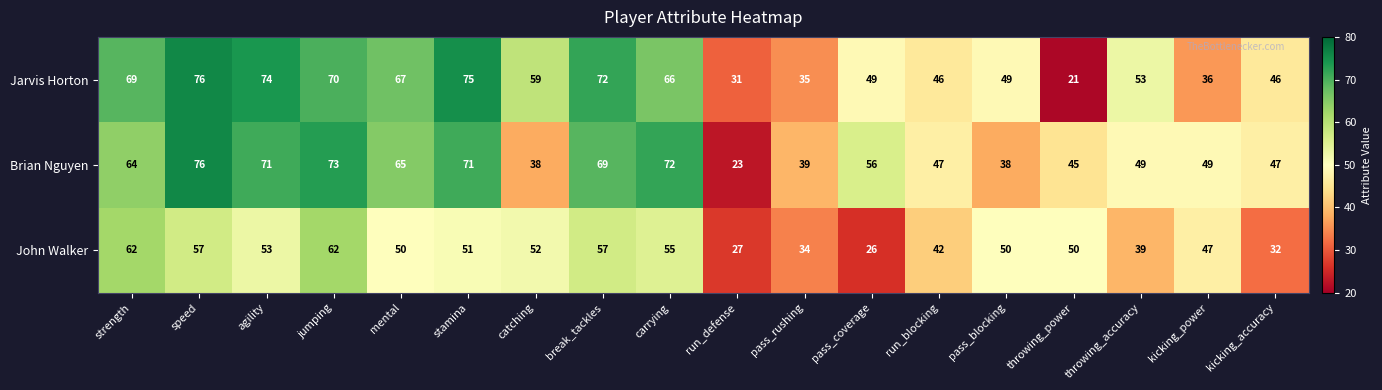

At throwing_accuracy, list the series in order from smallest to largest.

John Walker, Brian Nguyen, Jarvis Horton